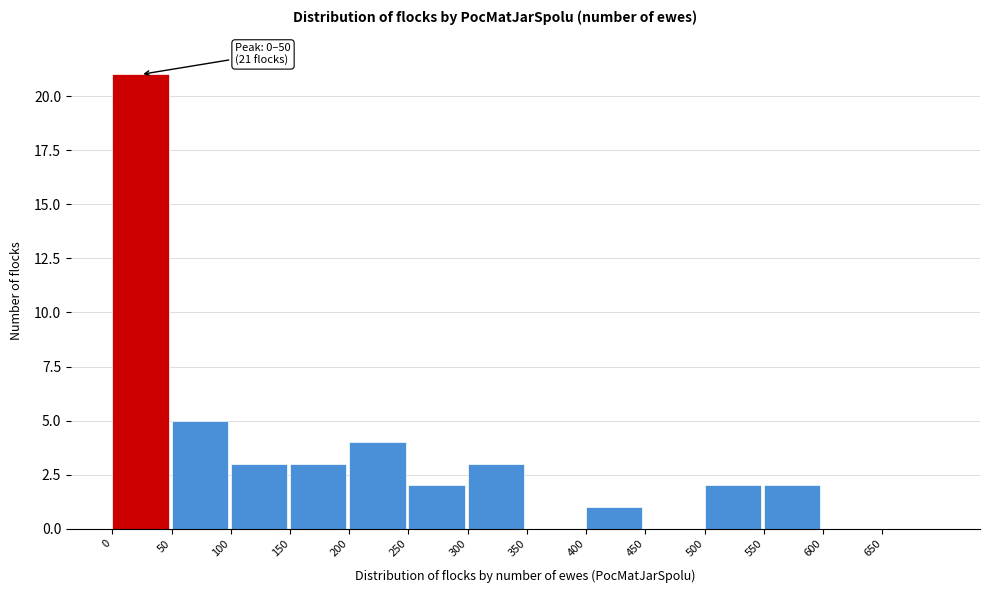

Over which range of the x-axis is the bar tallest?

0 to 50